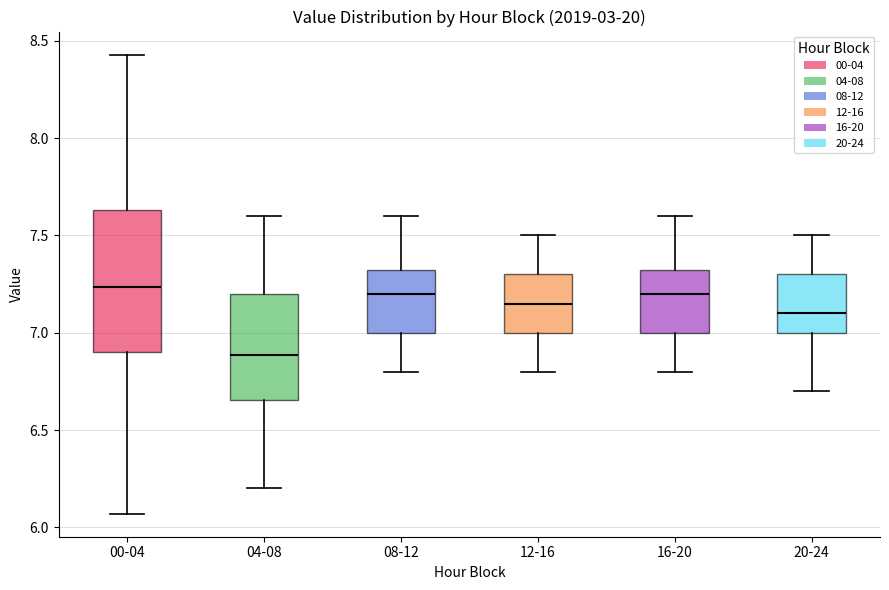

Where is the upper edge of the box for 16-20 on the y-axis? The values are not printed on the chart, so give them approximately, as read against the axis.

7.35